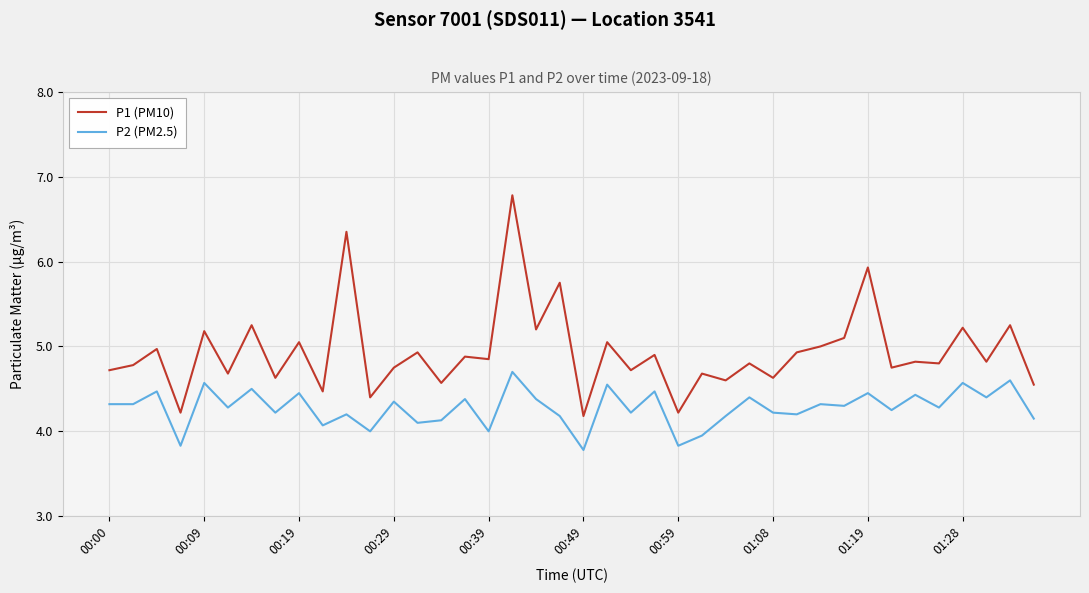

How many categories are shown in the chart?

40